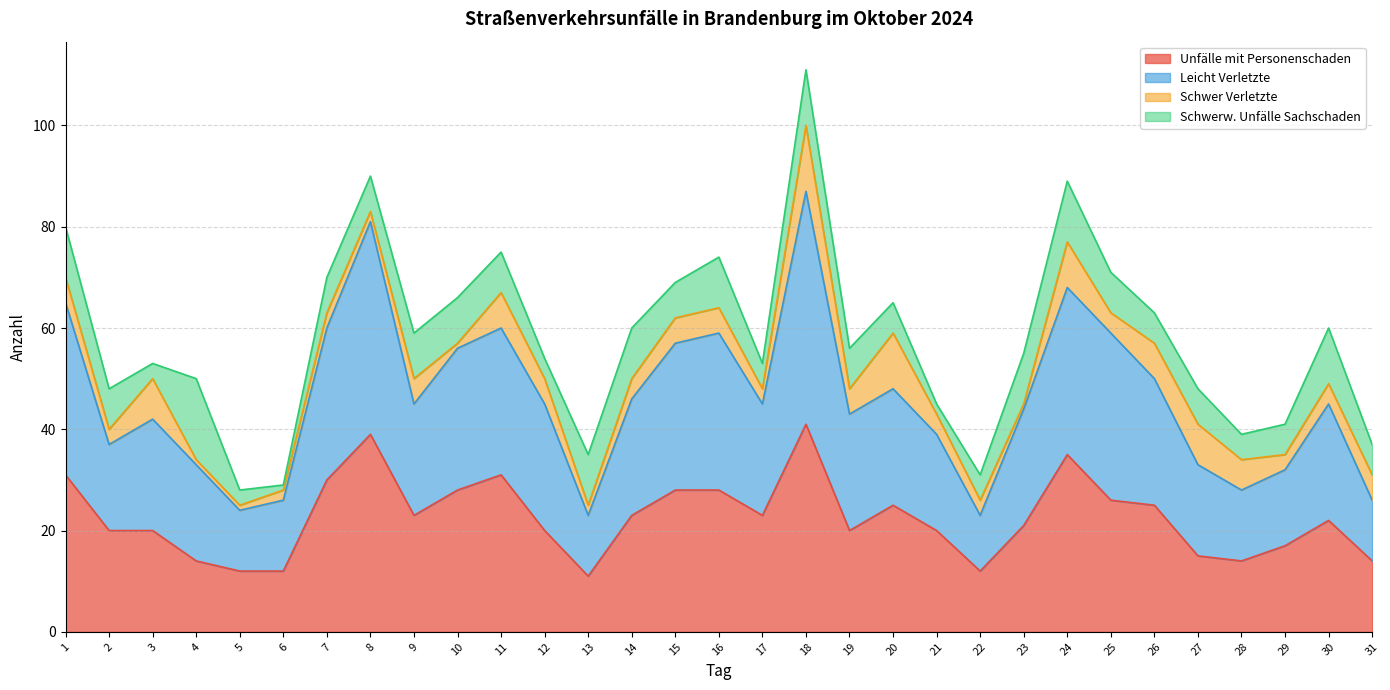

At which category is the sum across all series the highest?

18